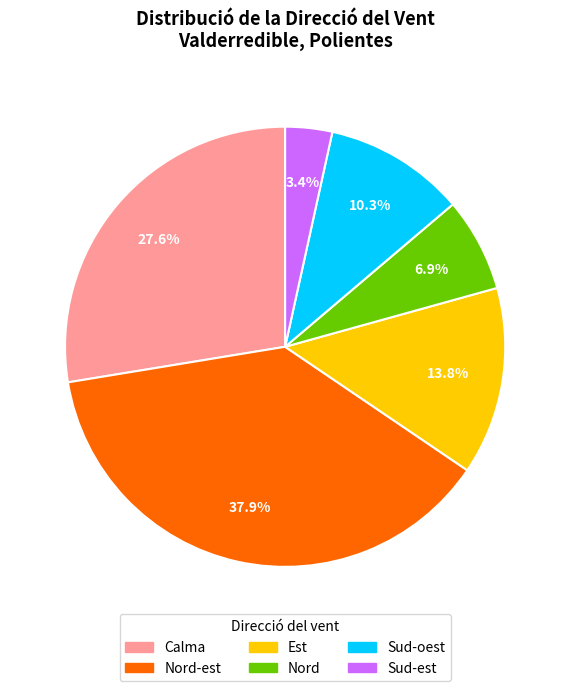

Does any single category account for the majority?

No